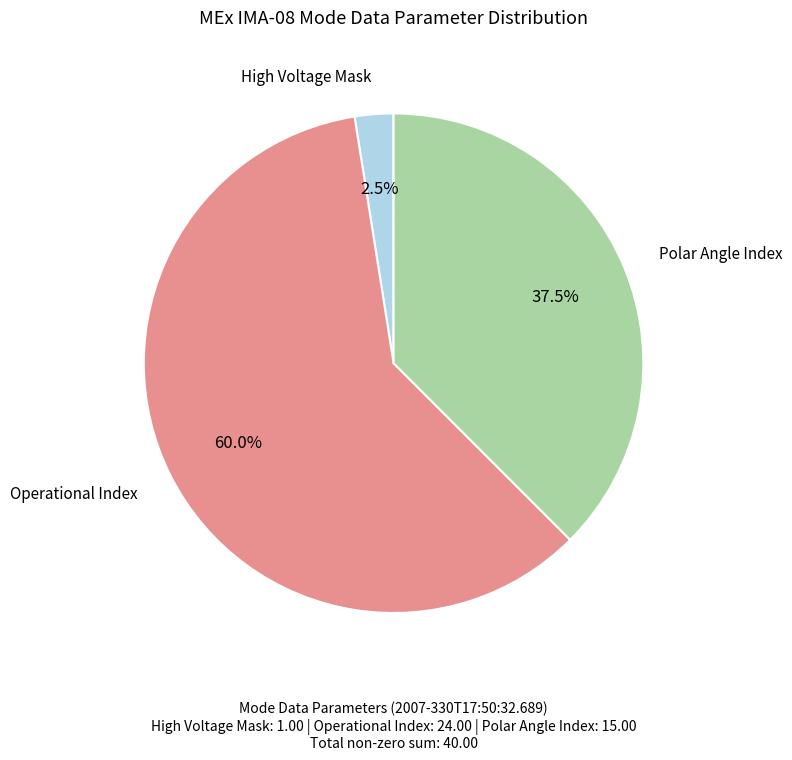

Count the number of slices in the pie.

3